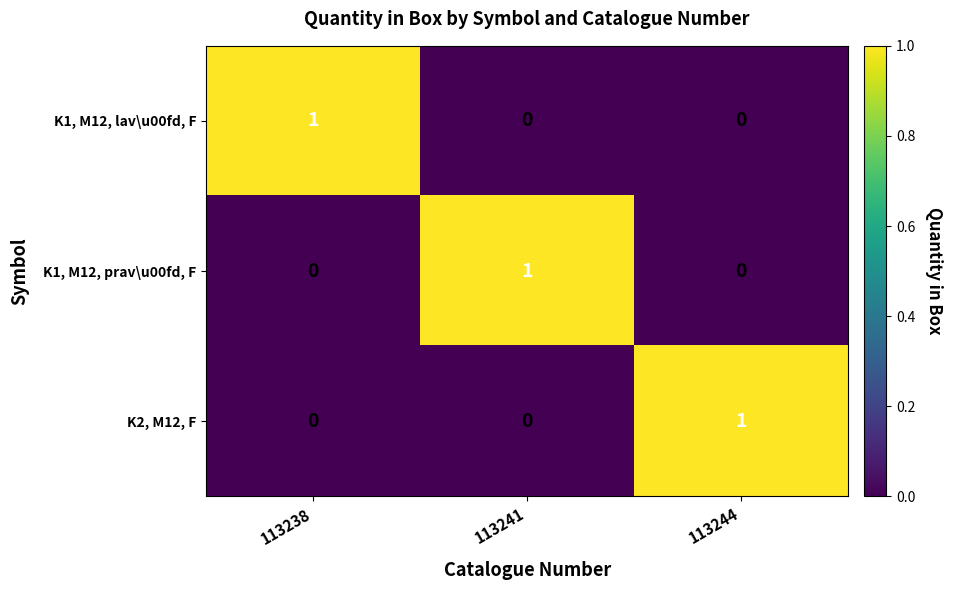

Is the value of K1, M12, lav\u00fd, F at 113241 greater than the value of K2, M12, F at 113244?

No